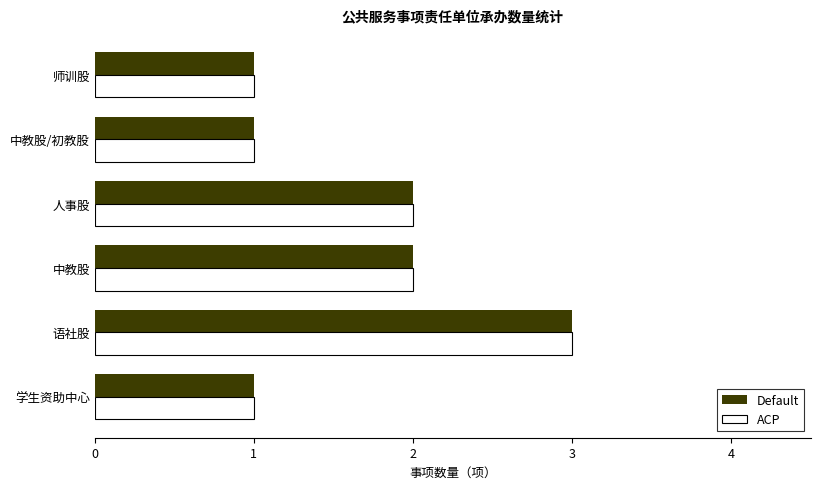

Is it true that ACP equals 1 at 师训股?

True